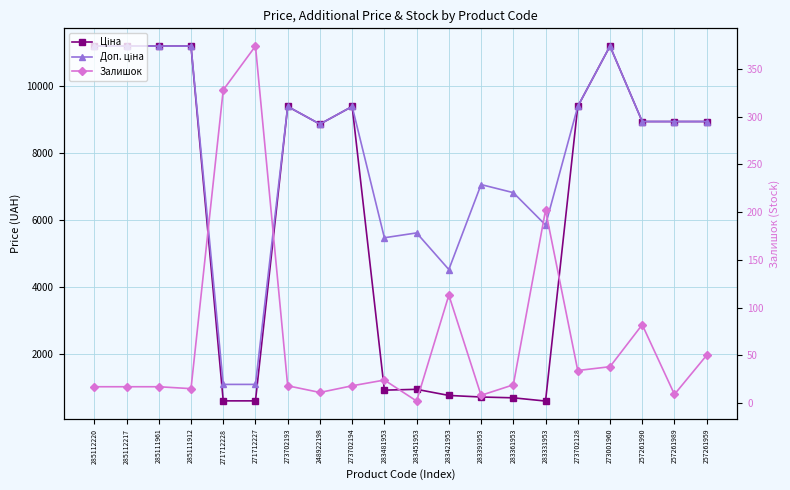

At which category does Залишок reach its first local peak?

271712227